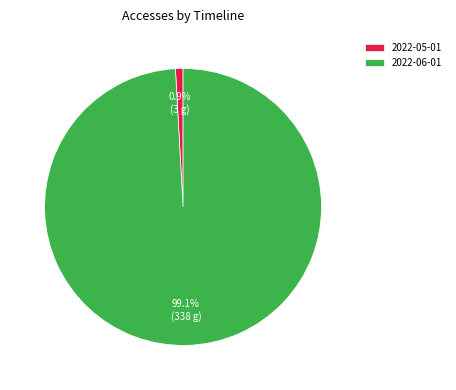

How much of the chart is everything except 2022-05-01?

99.1%